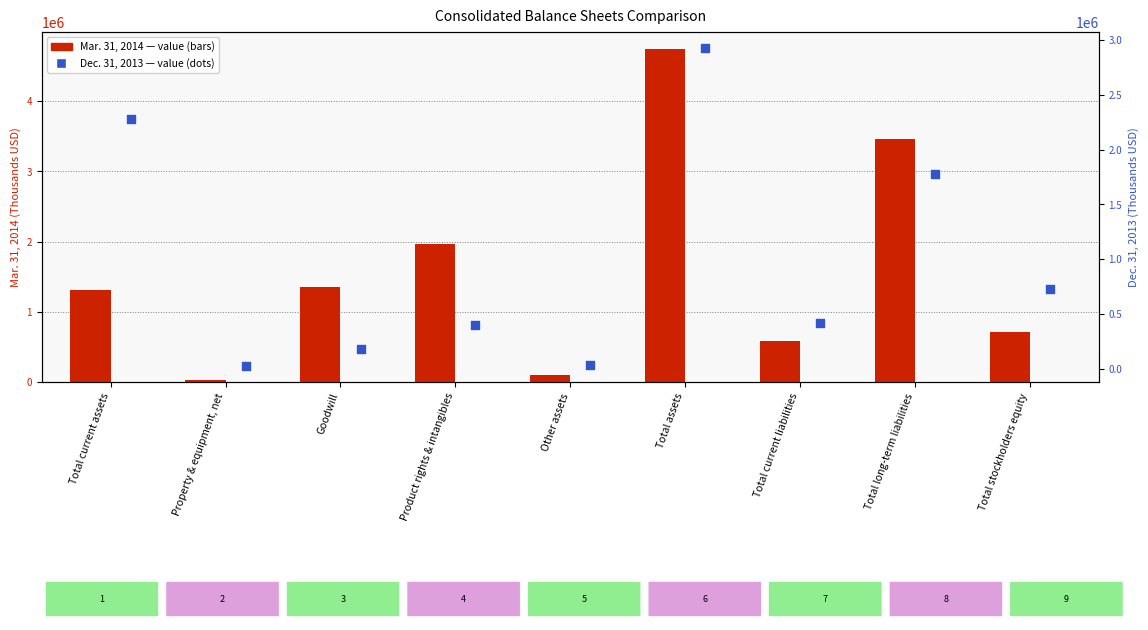

At how many categories does at least one series exceed 1354324?

4